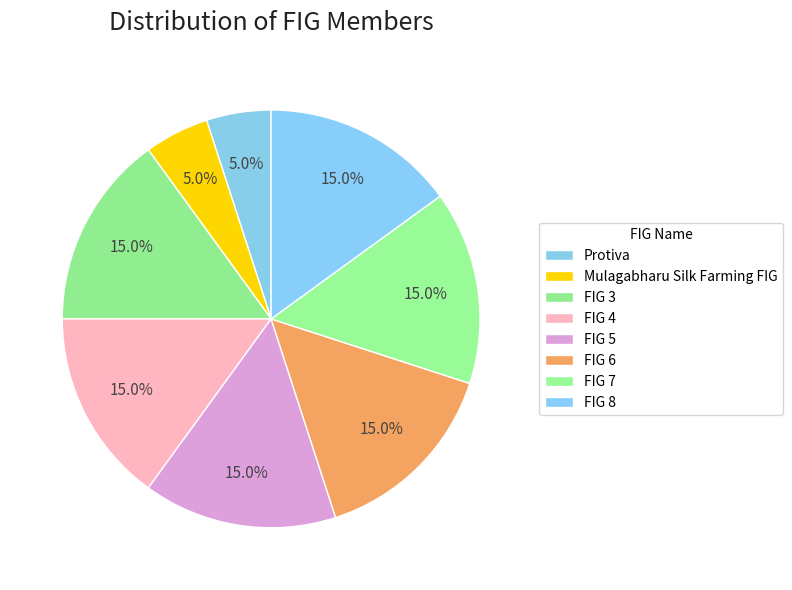

Is there any slice that represents more than half of the pie?

No